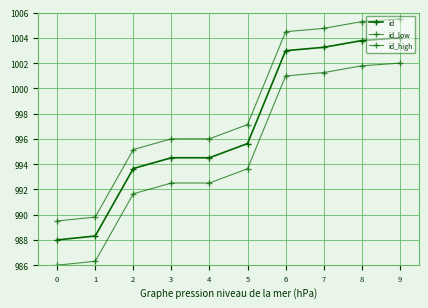

At which category is the sum across all series the highest?

9